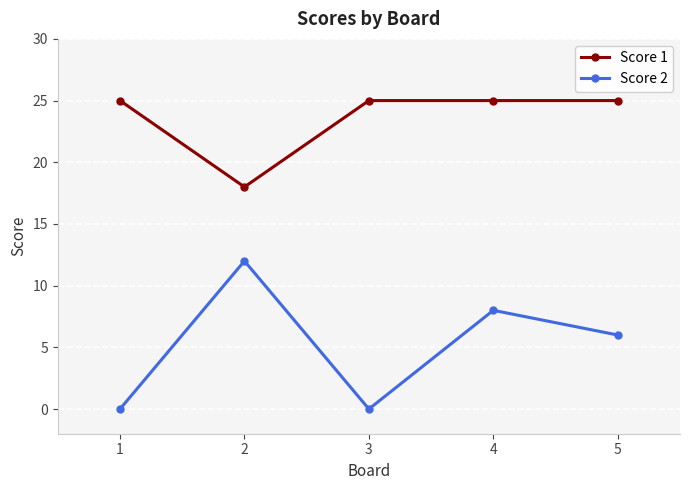

True or false: Score 1 has more than 2 points higher than both neighbors.

False